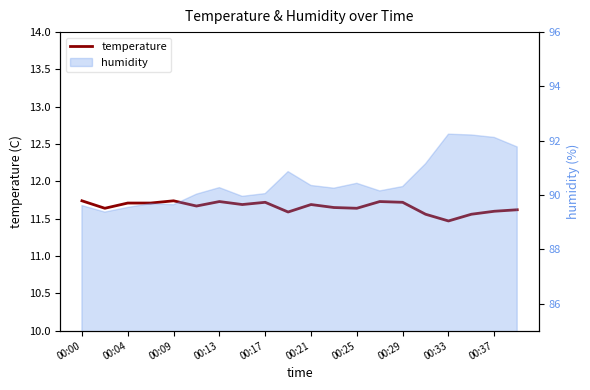

True or false: the data has more than 0 interior local peaks.

True